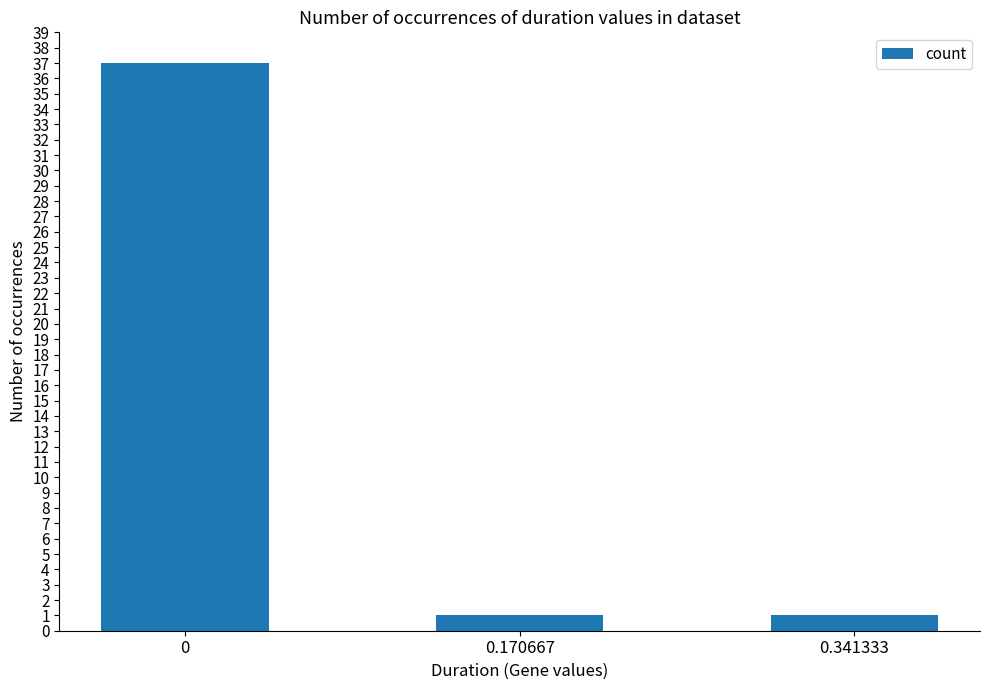

Reading left to right, transcribe all the data shown in this chart.

0=37	0.170667=1	0.341333=1